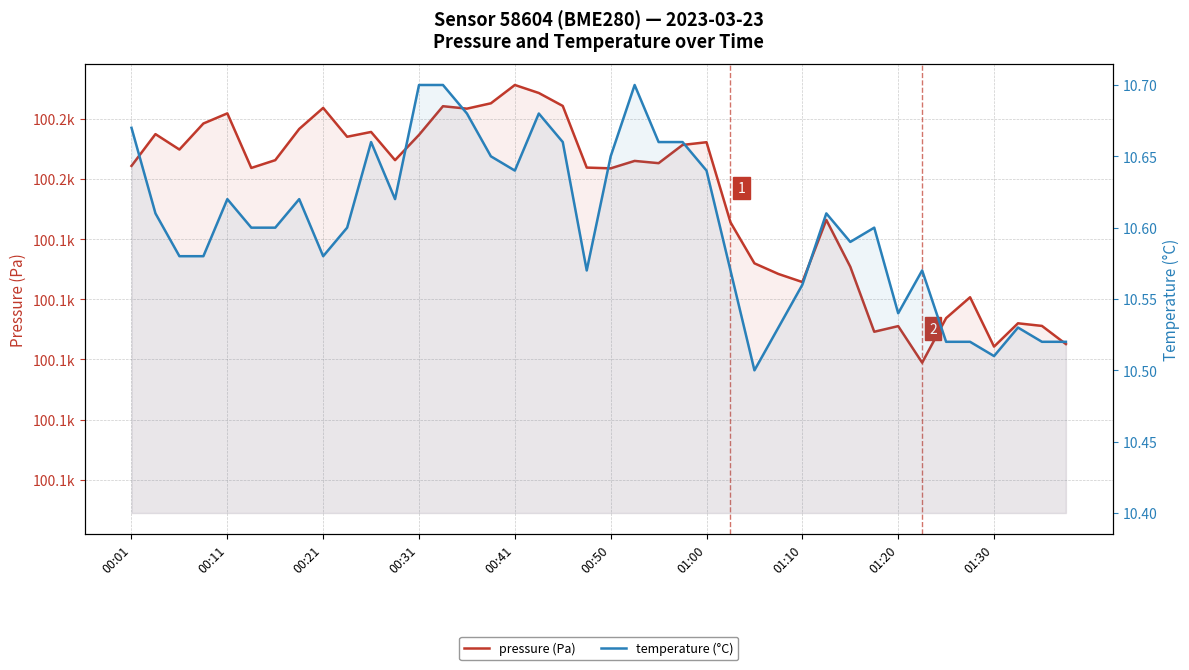

The value of pressure (Pa) at 00:50 is 144793.2. True or false?

False